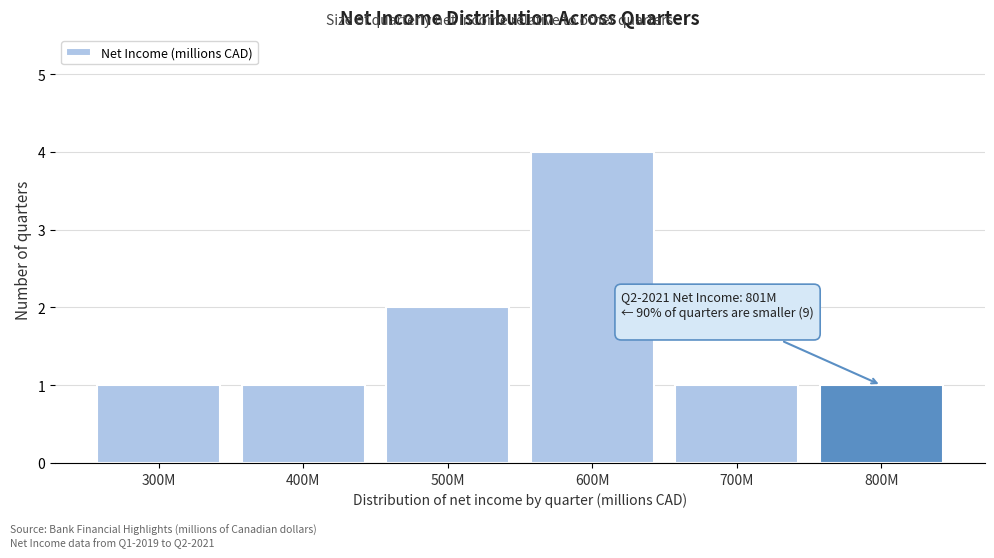

Reading left to right, extract all data points from this chart.

300M=1	400M=1	500M=2	600M=4	700M=1	800M=1